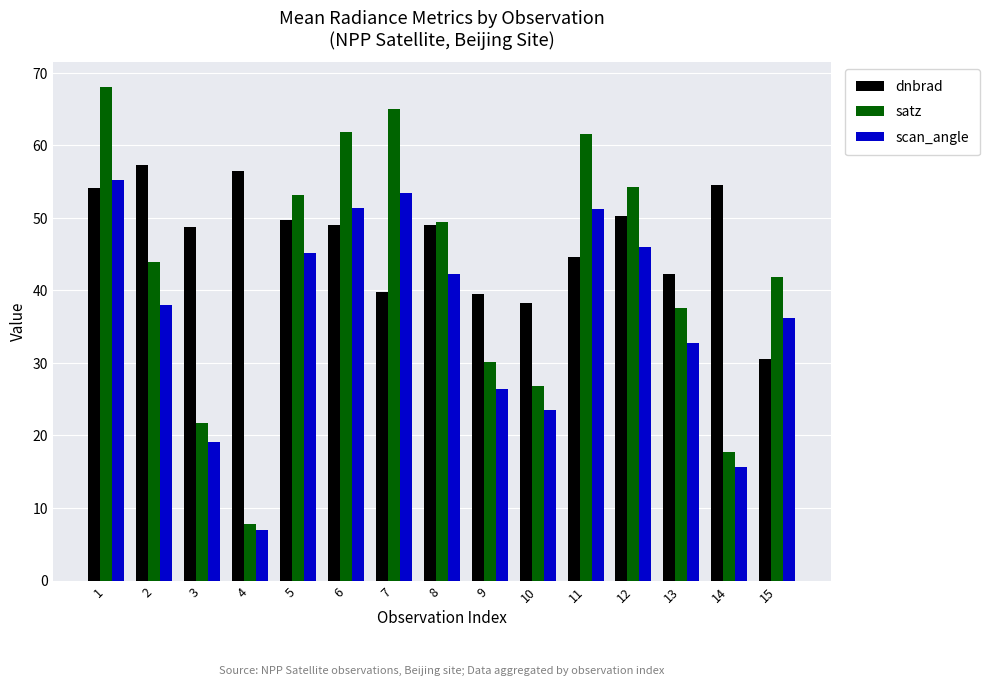

Count the number of data series in this chart.

3